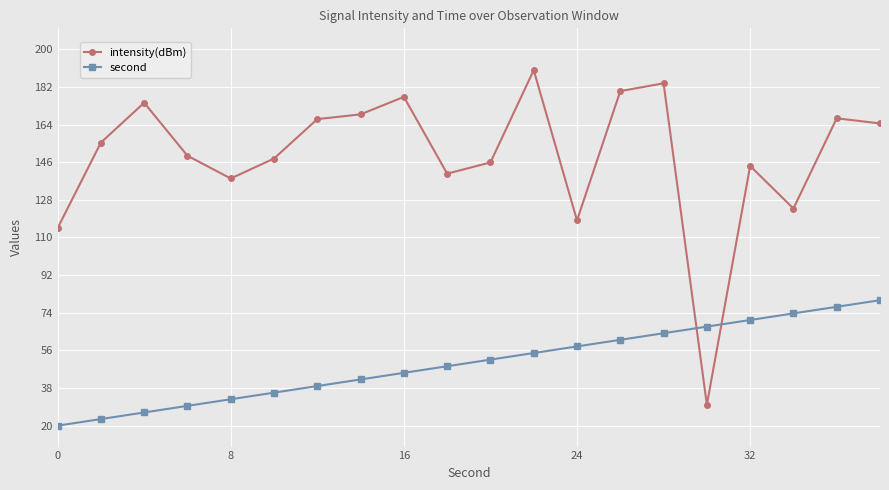

List the series in order of their peak value, lowest first.

second, intensity(dBm)